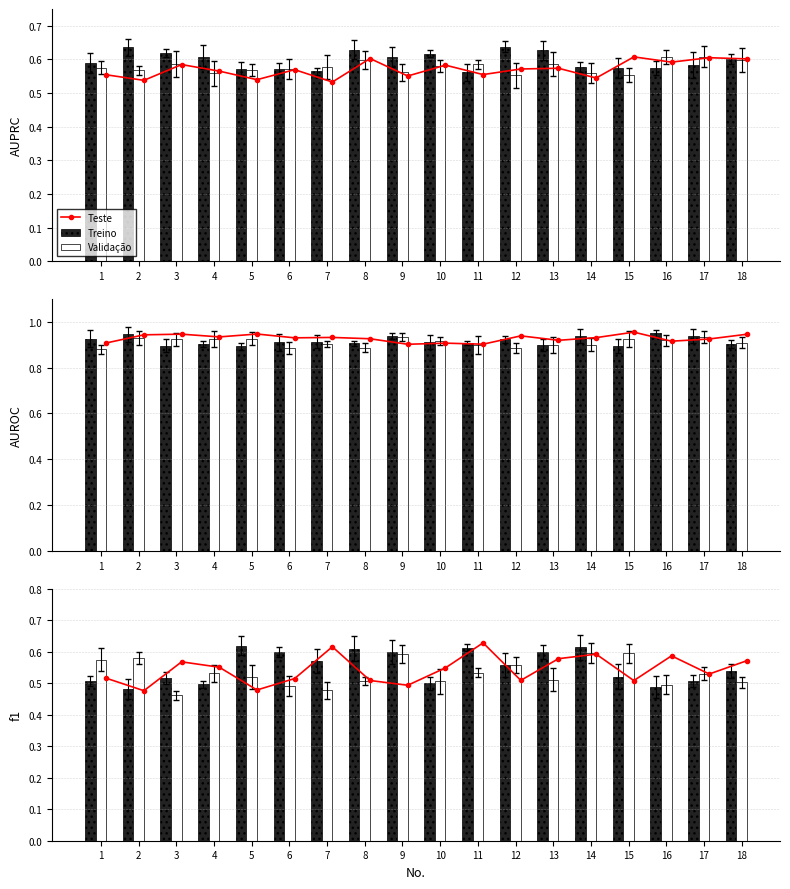

The Validação series shows 0.5 at 7. True or false?

True